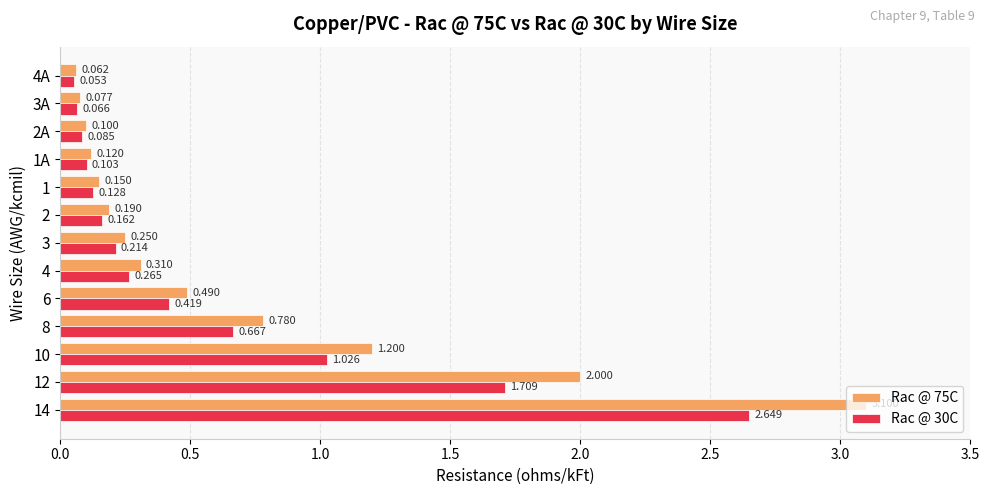

What is the difference between the maximum and minimum values in the Rac @ 75C series?

3.0